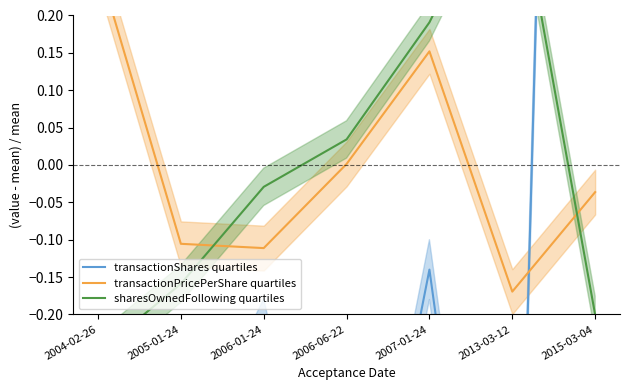

What is the label of the 7th point from the right?

2004-02-26